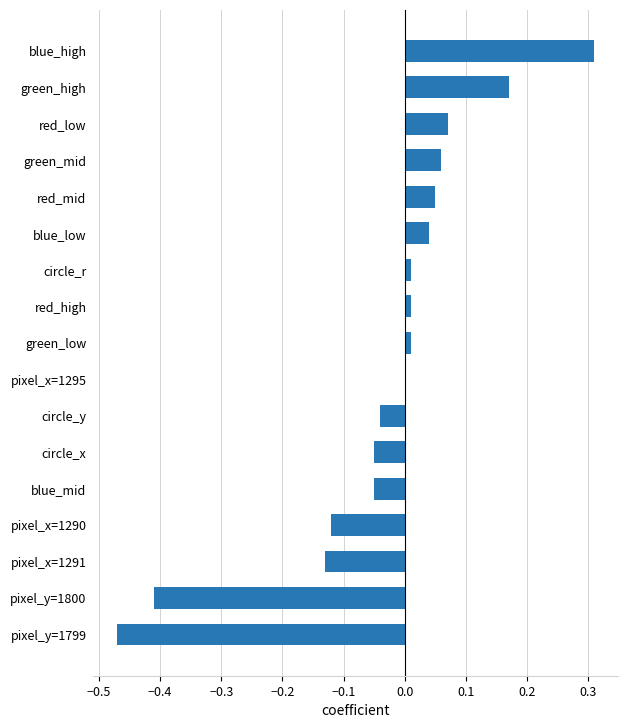

Is it true that the value at pixel_x=1290 is -0.0?

False